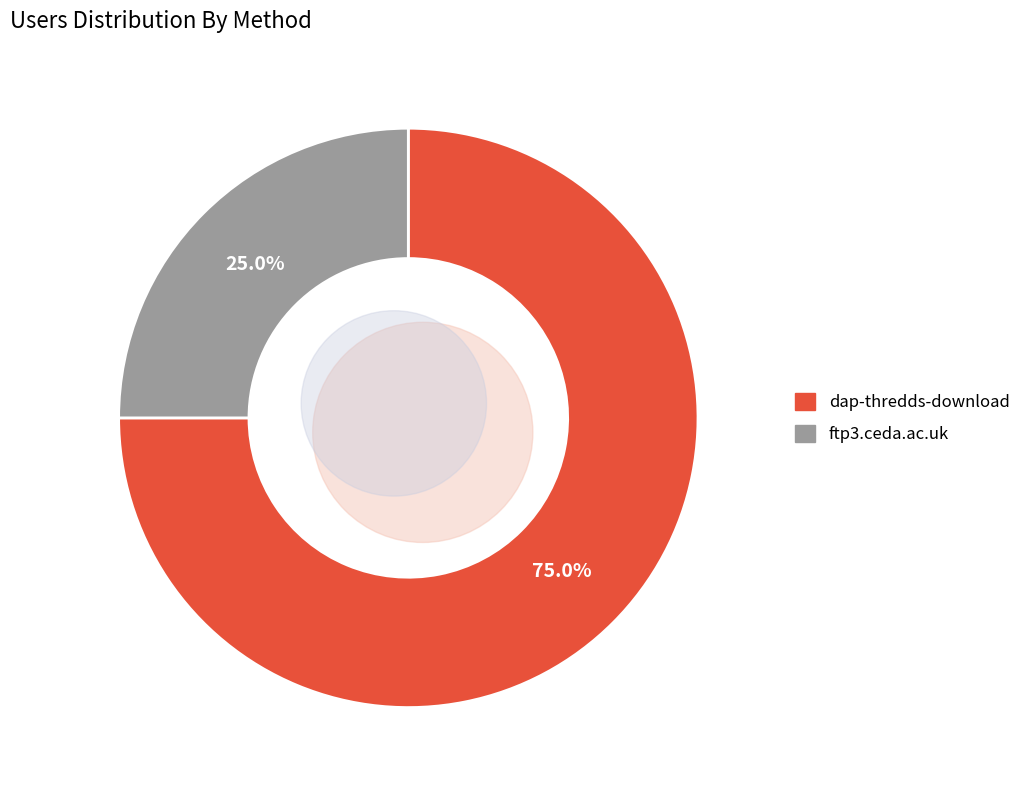

What percentage do dap-thredds-download and ftp3.ceda.ac.uk together represent?

100.0%